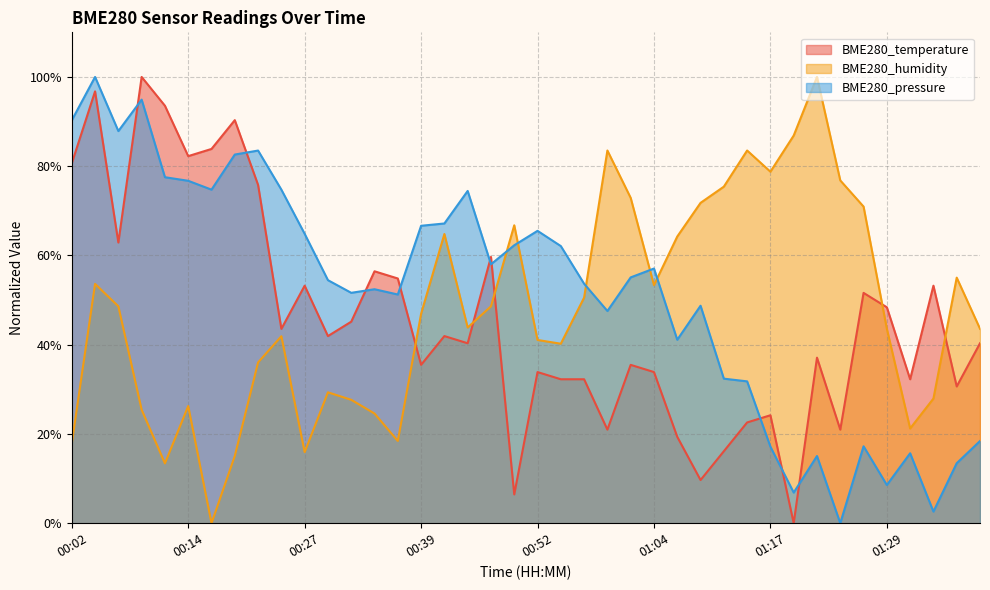

How many lines are shown in the chart?

3